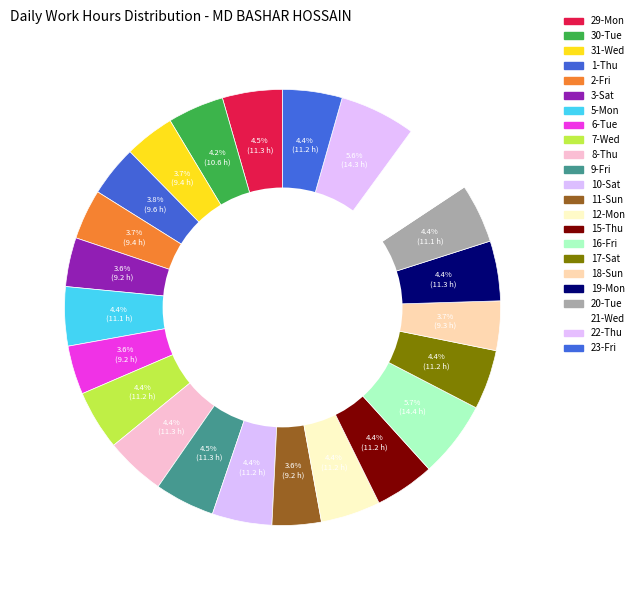

Is 20-Tue the majority of the pie?

No